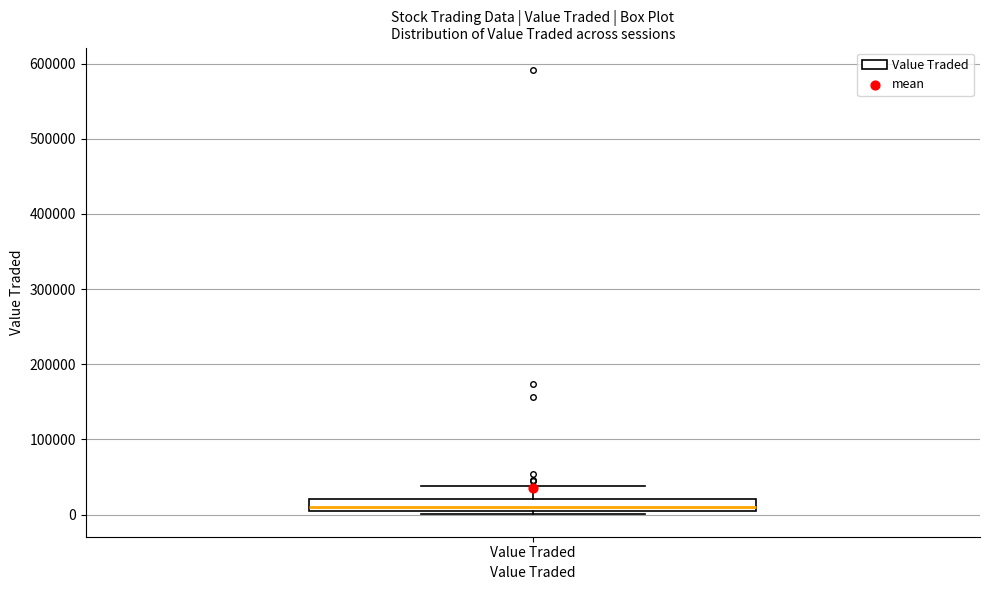

Read this box plot against the y-axis: the position of the median line, the range covered by the box, and the ends of both whiskers. The values are not printed on the chart, so give them approximately, as read against the axis.

median 10000 (just above the box's lower edge), box 10000 to 20000, whiskers 0 to 40000